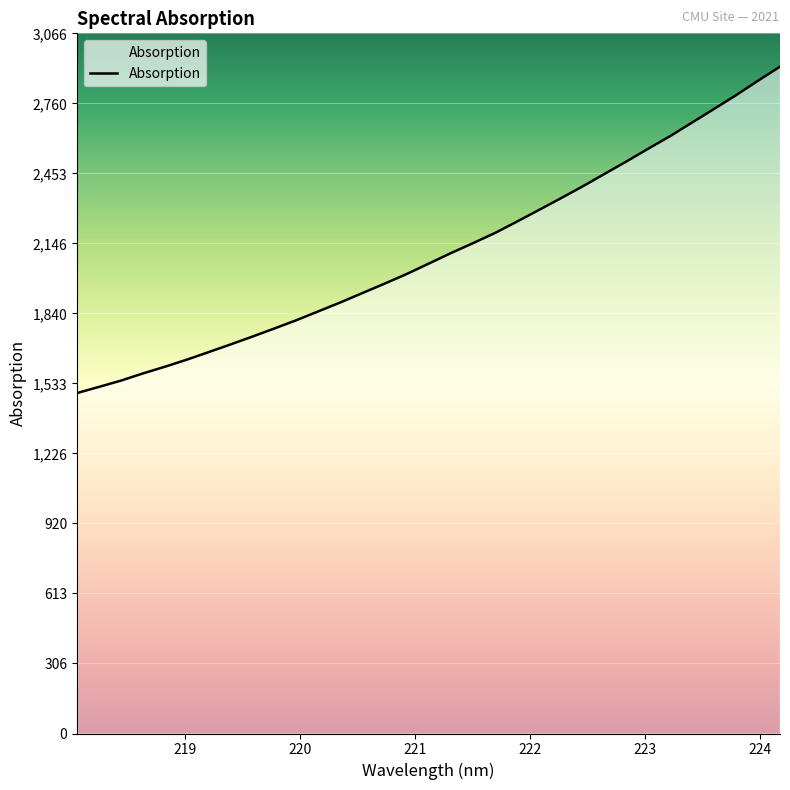

What is the maximum value shown in the chart?

2920.9